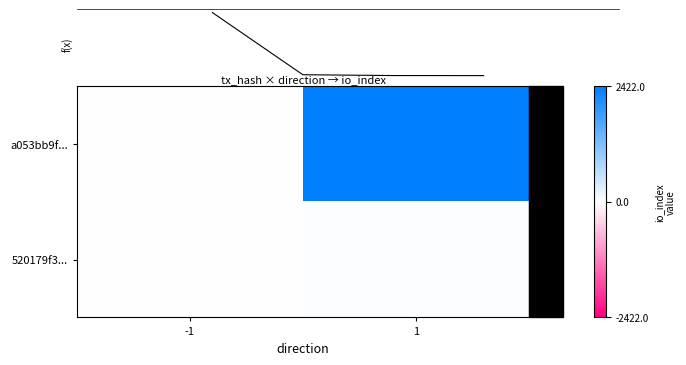

Reading left to right, extract all data points from this chart.

a053bb9f...: -1=-1	1=2422
520179f3...: -1=1	1=33